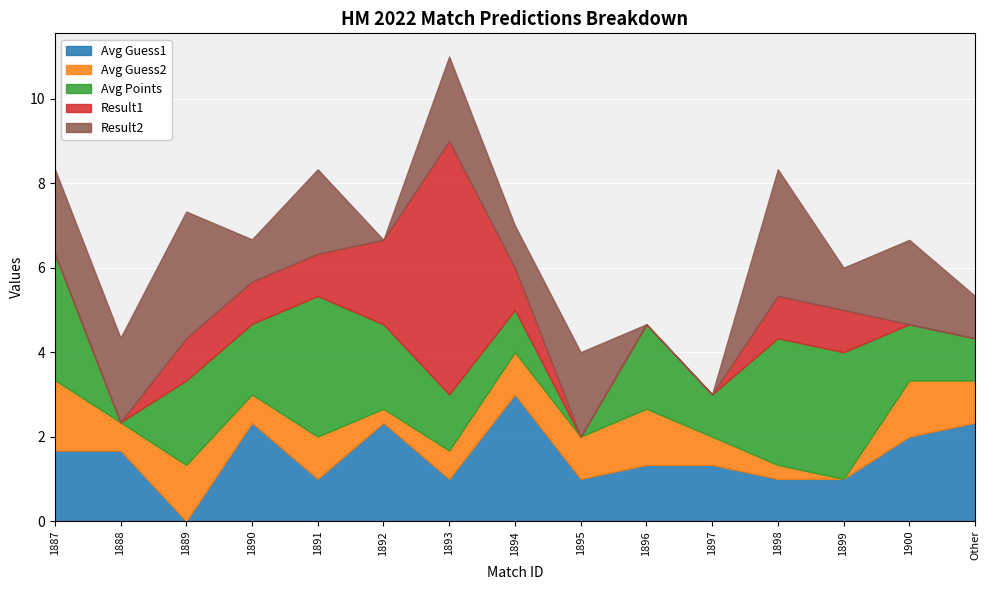

Between 1887 and 1888, which series saw the biggest shift?

Avg Points